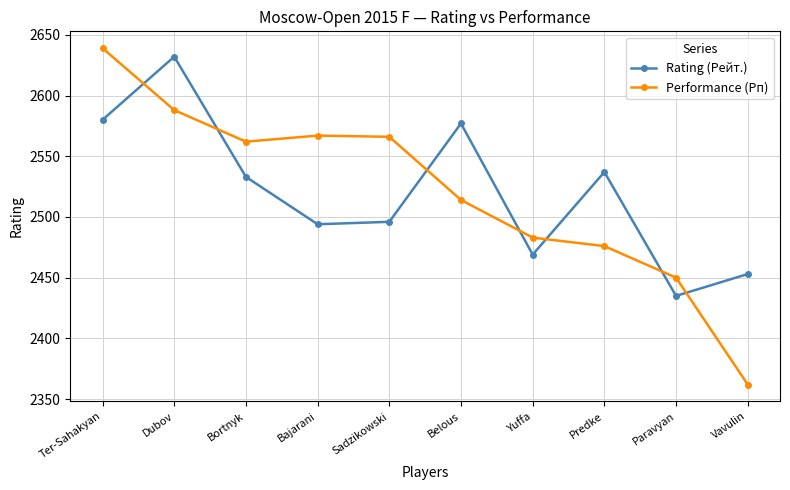

At how many categories does at least one series exceed 2594?

2